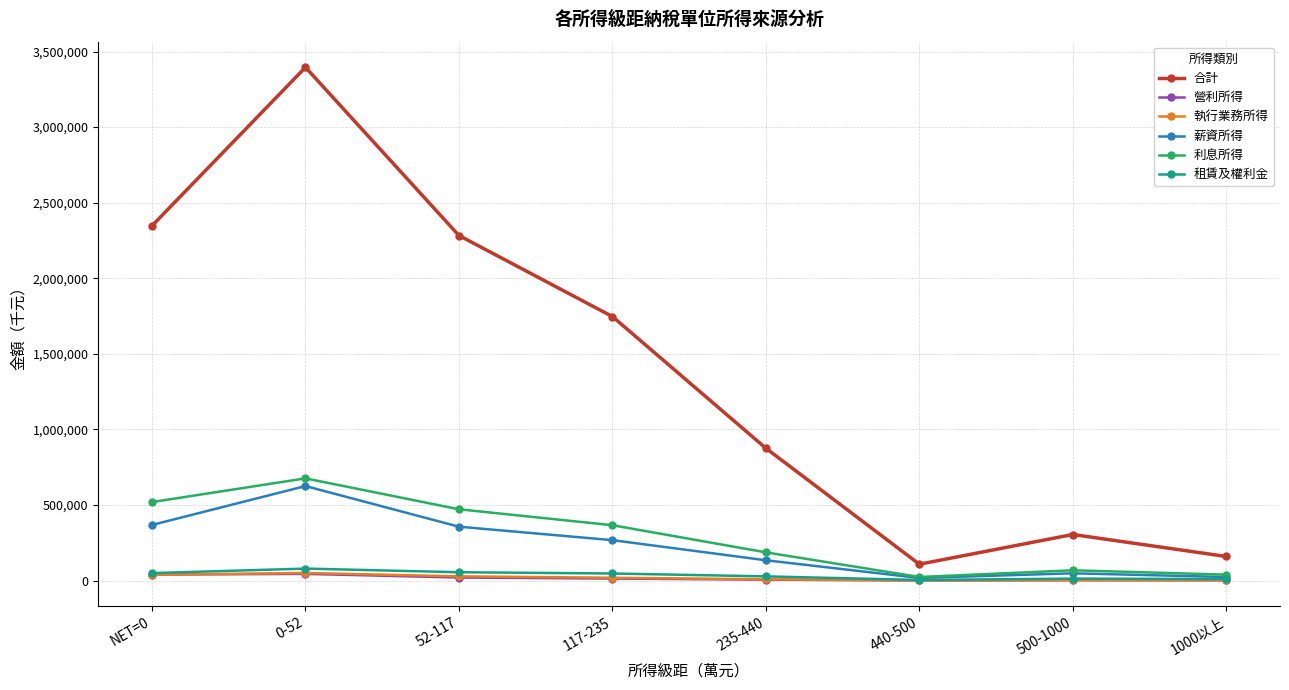

At which category does the chart reach its peak across all series?

0-52